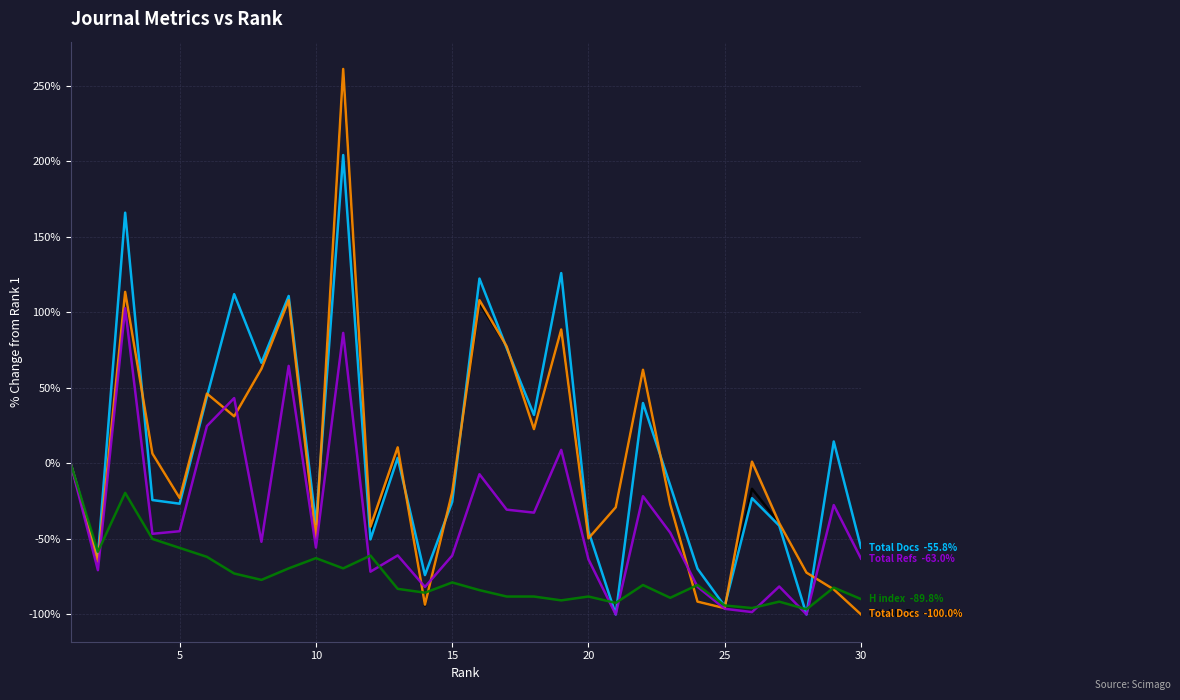

What is the greatest value displayed?

261.3